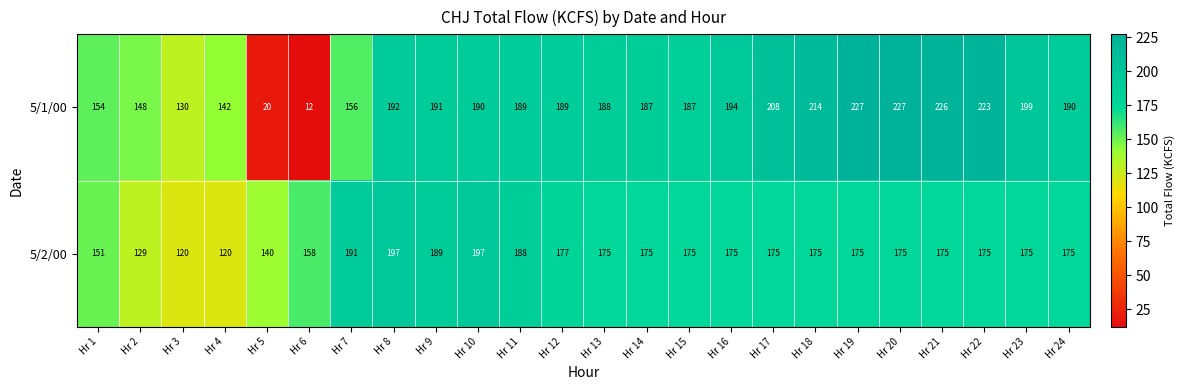

Count the number of data series in this chart.

2